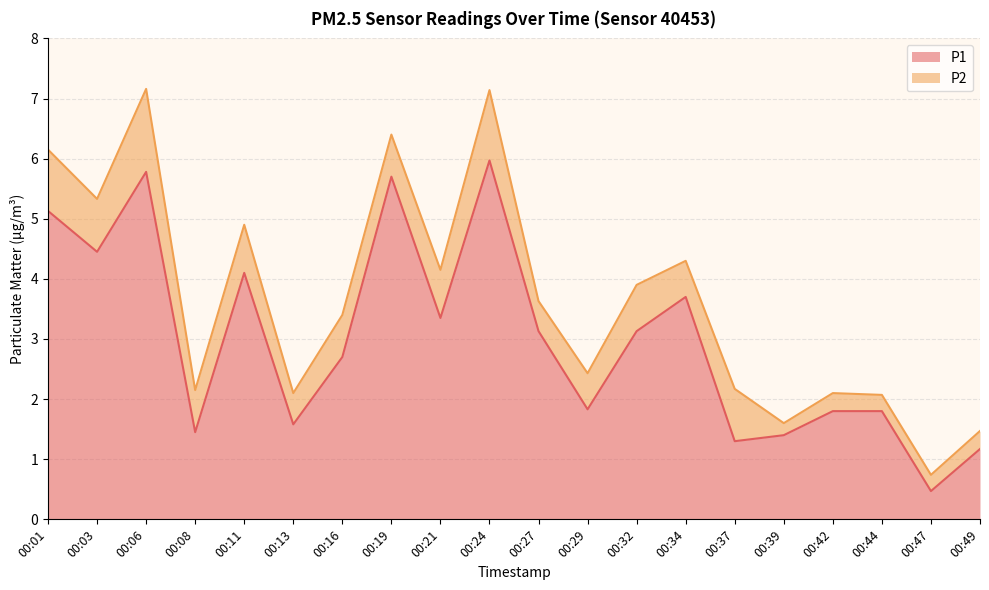

Reading left to right, what are all the values shown in this chart?

5.1	4.5	5.8	1.4	4.1	1.6	2.7	5.7	3.4	6.0	3.1	1.8	3.1	3.7	1.3	1.4	1.8	1.8	0.5	1.2